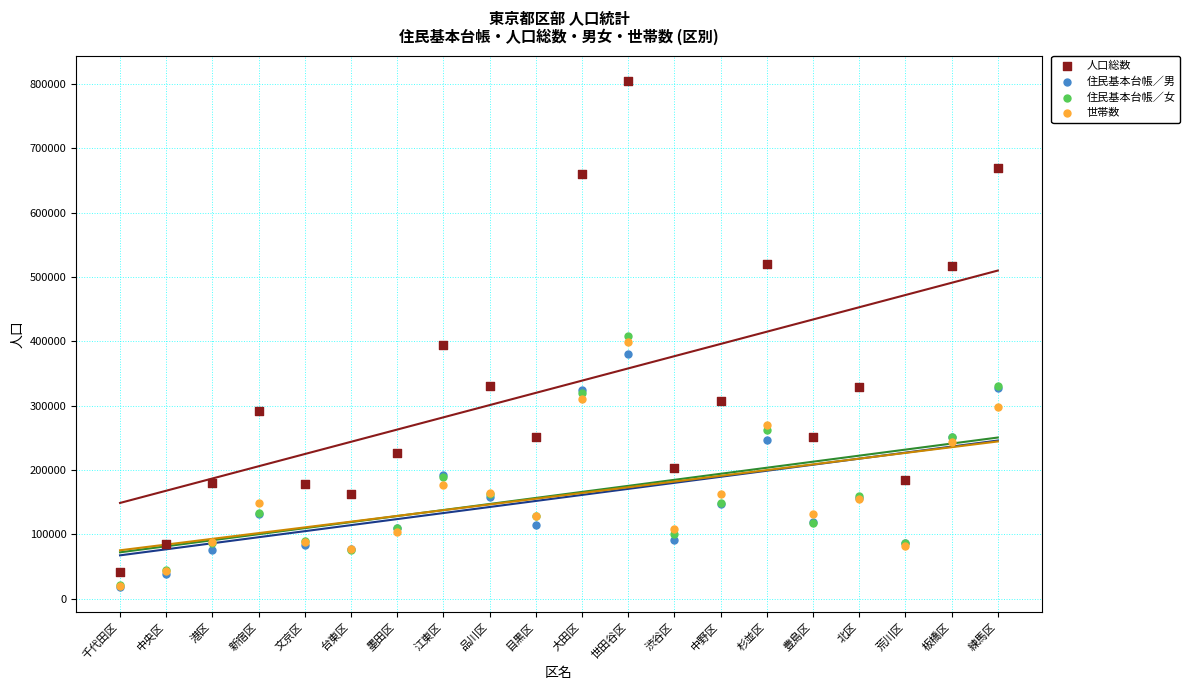

What are all the series names shown in the legend?

人口総数, 住民基本台帳／男, 住民基本台帳／女, 世帯数